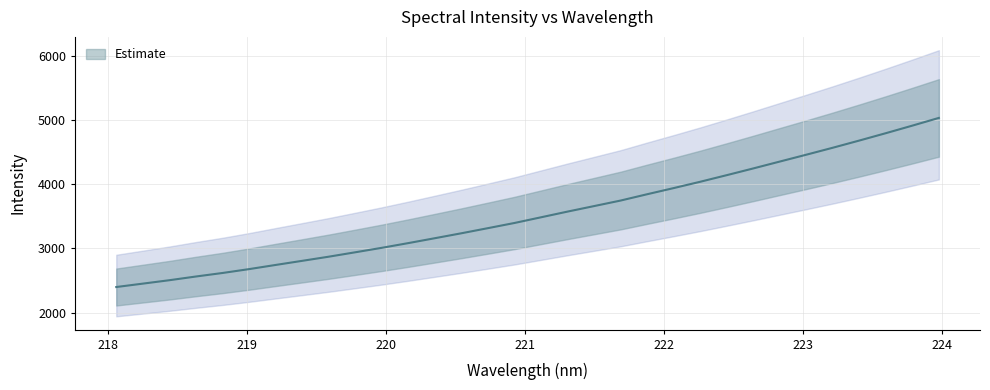

Reading left to right, extract all data points from this chart.

2397.8	2450.8	2503.9	2561.7	2616.5	2676.8	2741.6	2805.7	2870.3	2939.0	3008.7	3082.3	3158.4	3235.4	3315.1	3395.8	3484.3	3573.0	3658.9	3745.1	3843.4	3939.2	4037.7	4140.4	4245.2	4352.3	4459.1	4567.7	4679.7	4794.3	4911.9	5032.1